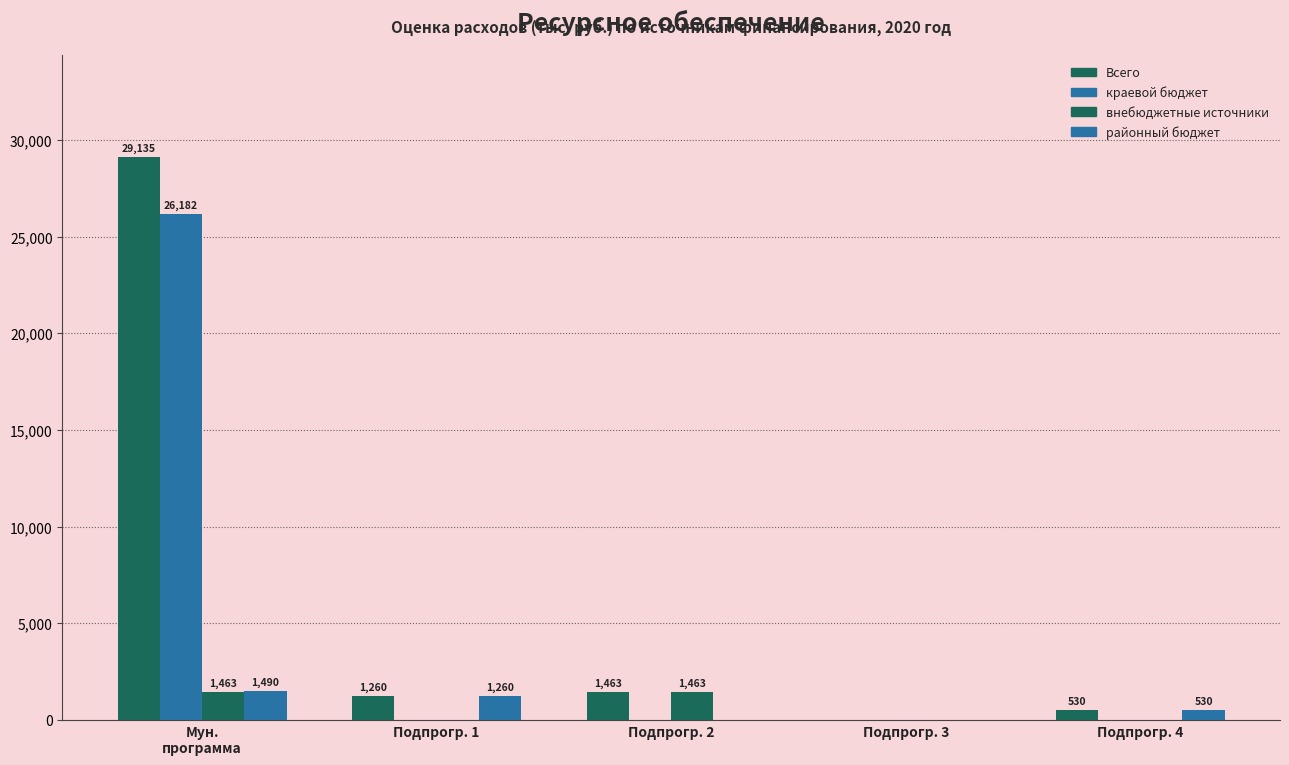

Between Мун.
программа and Подпрогр. 2, which is larger?

Мун.
программа